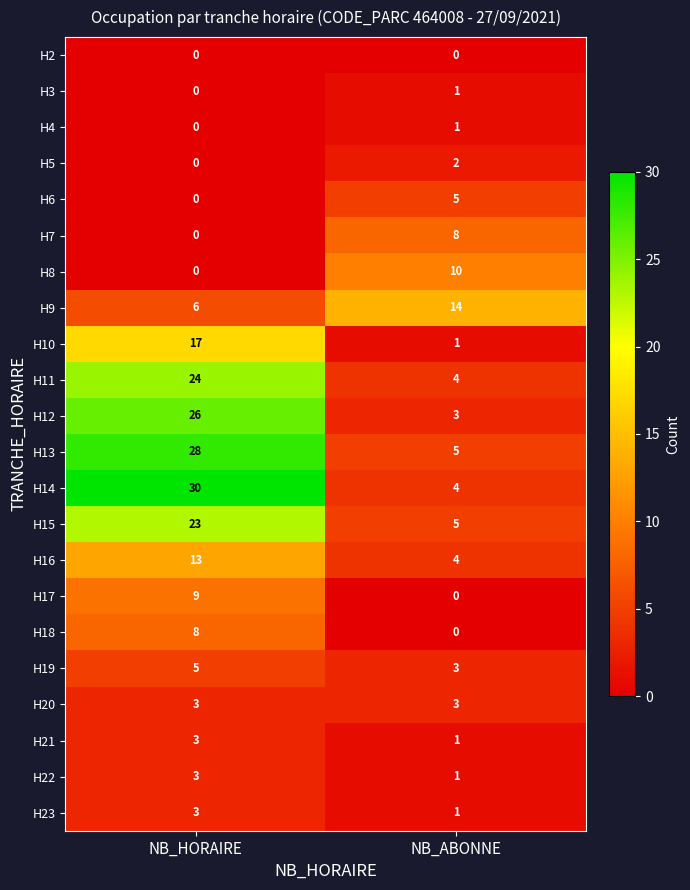

What is the highest value of the H11 series?

24